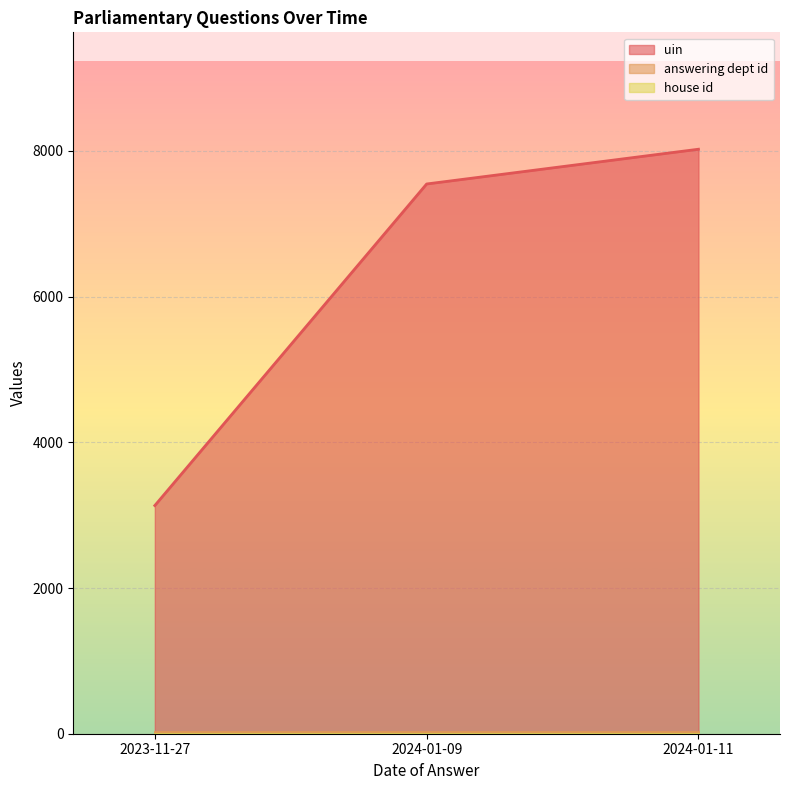

How many lines are shown in the chart?

3